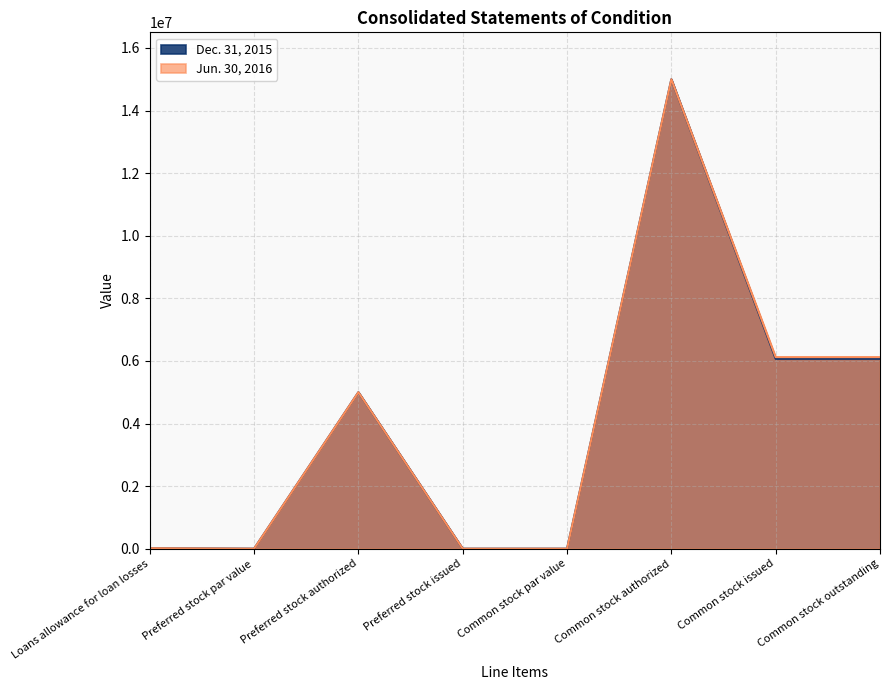

Reading right to left, extract all data points from this chart.

Jun. 30, 2016: Common stock outstanding=6120684	Common stock issued=6120684	Common stock authorized=15000000	Common stock par value=0	Preferred stock issued=0	Preferred stock authorized=5000000	Preferred stock par value=0	Loans allowance for loan losses=15087
Dec. 31, 2015: Common stock outstanding=6068543	Common stock issued=6068543	Common stock authorized=15000000	Common stock par value=0	Preferred stock issued=0	Preferred stock authorized=5000000	Preferred stock par value=0	Loans allowance for loan losses=14999